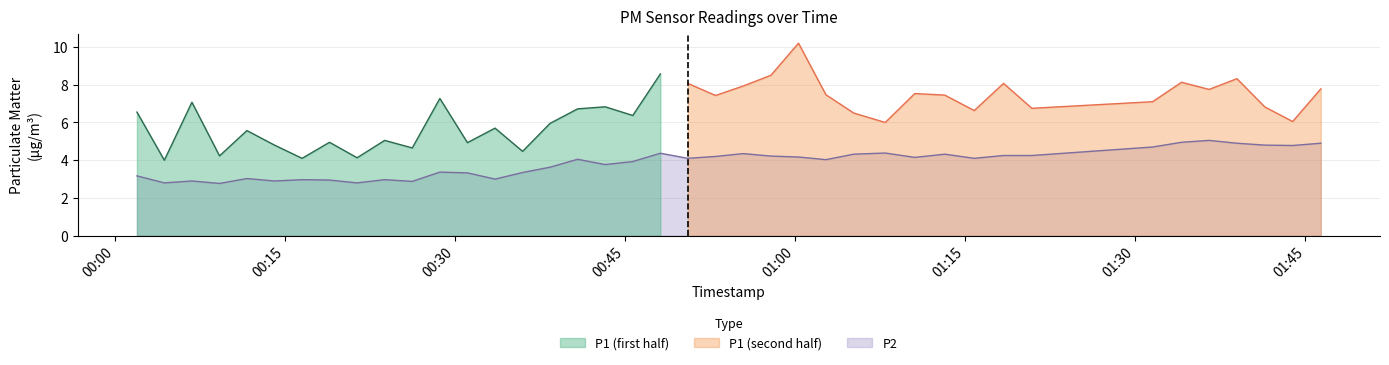

What position from the left is 2022-08-01T00:21:21?

9